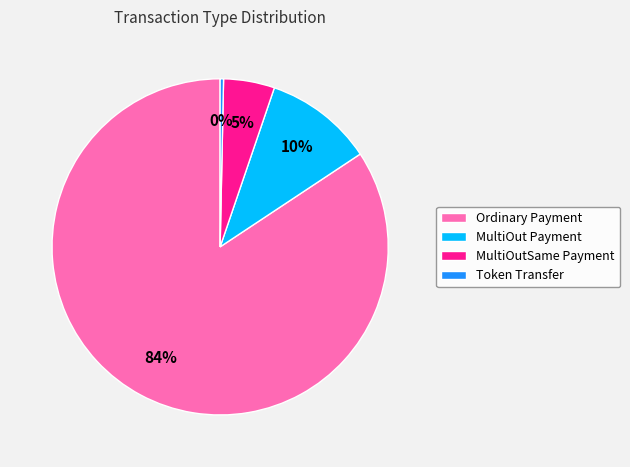

To the nearest percent, what is the combined percentage of MultiOutSame Payment and MultiOut Payment?

15%